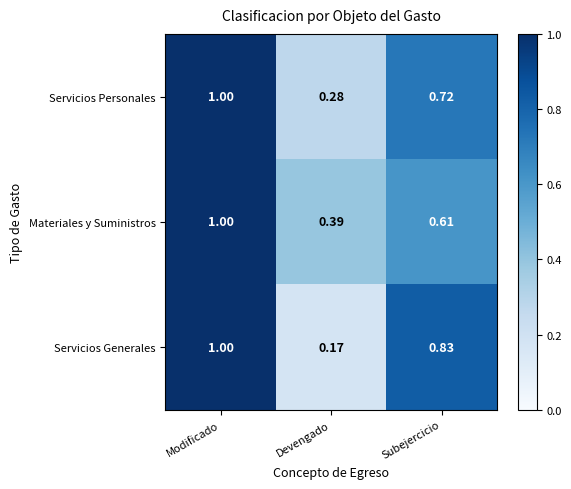

Between Modificado and Subejercicio, which series saw the biggest shift?

Materiales y Suministros